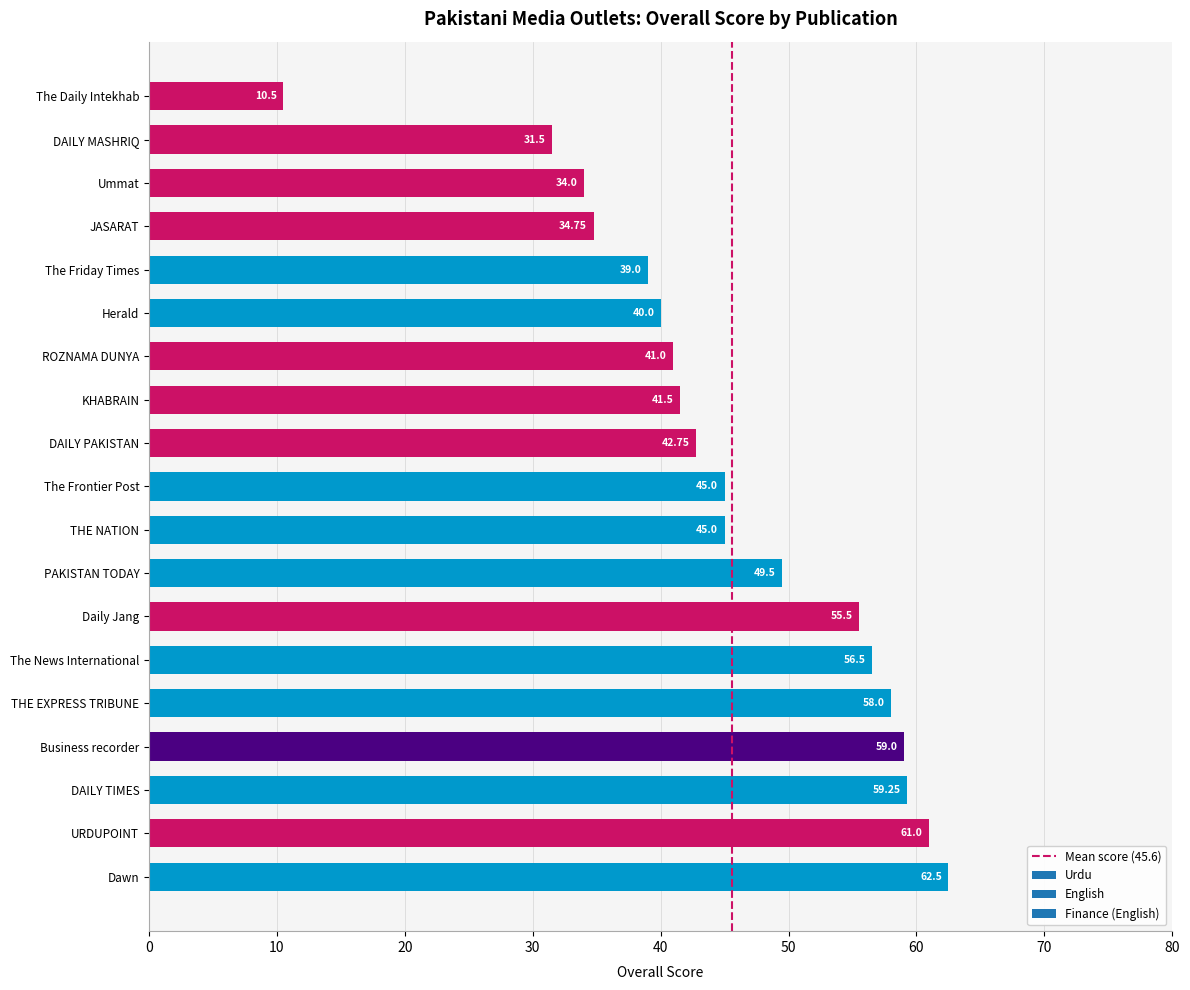

What is the label of the 6th bar from the top?

Herald